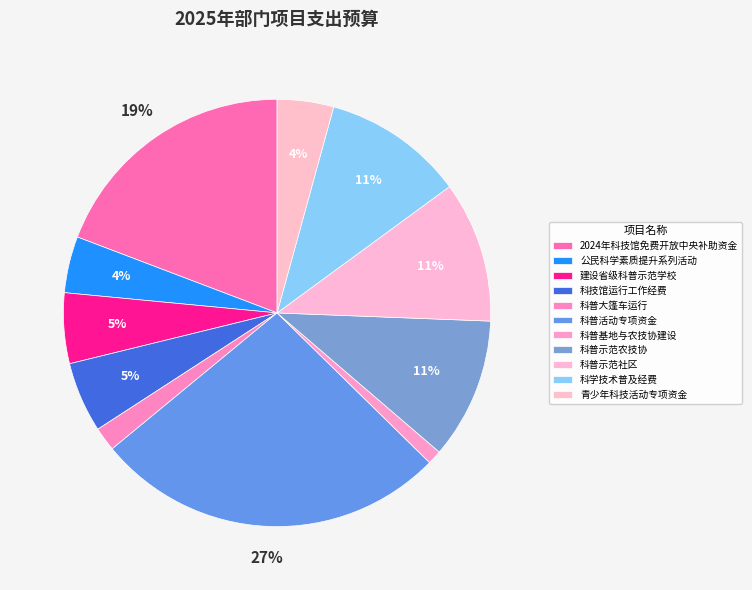

How many slices are in this pie chart?

11